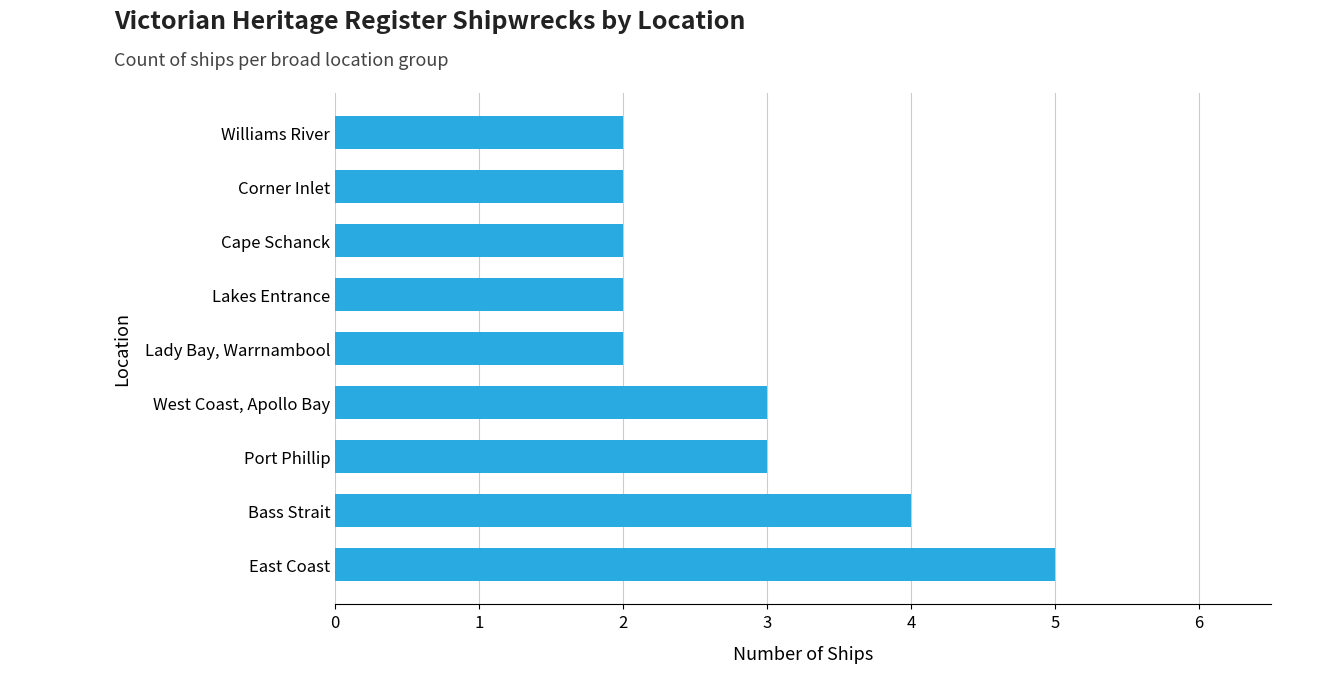

The chart shows a value of 4 at Bass Strait. True or false?

True